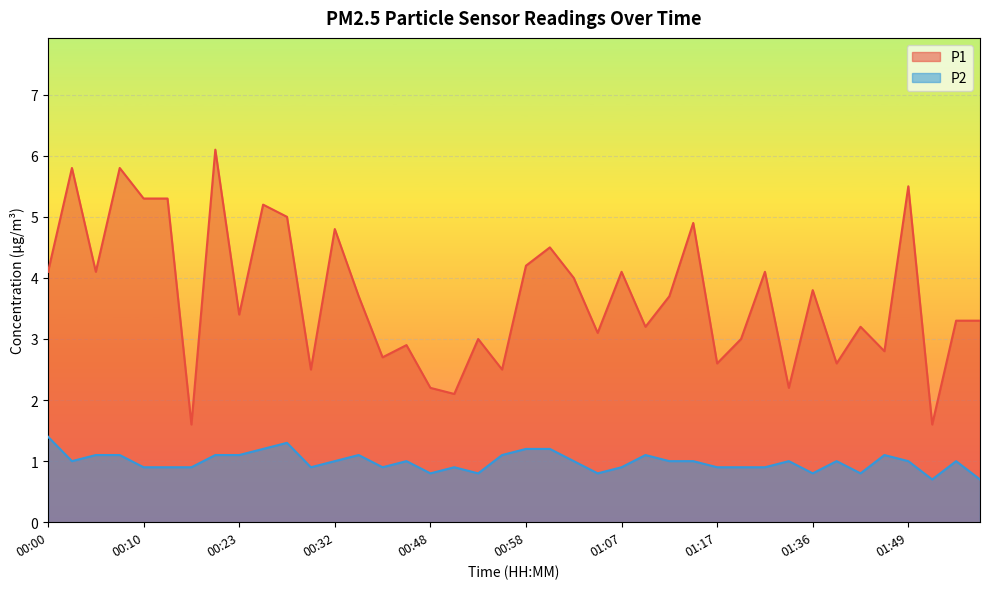

Is the value of P1 at 01:46 greater than the value of P2 at 00:10?

Yes